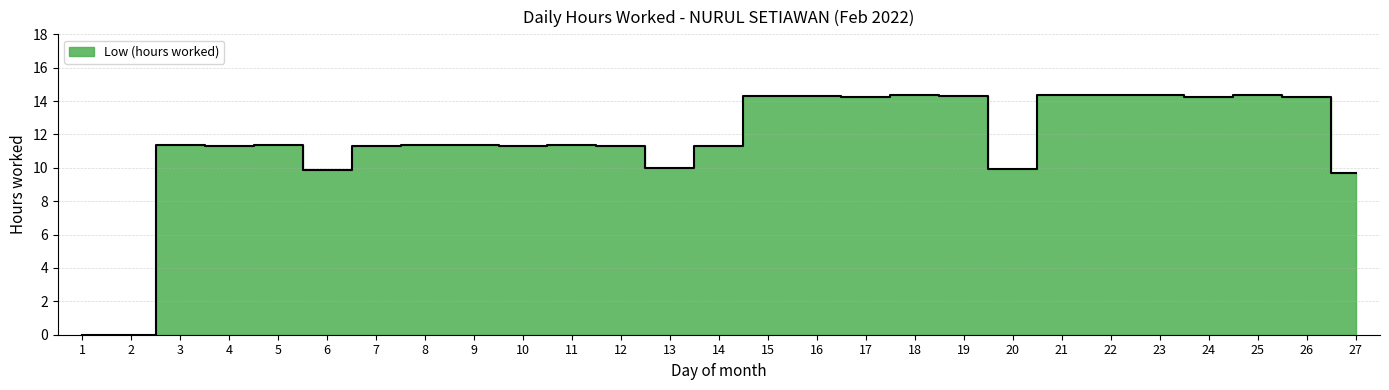

What is the change in value from 1 to 22?

+14.4